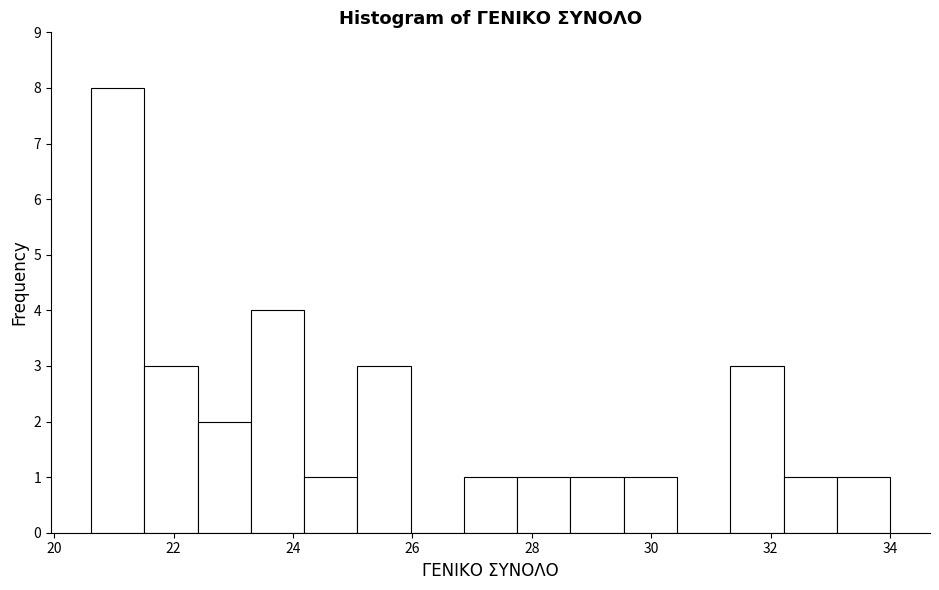

Over which range of the x-axis is the bar tallest?

20.6 to 21.6